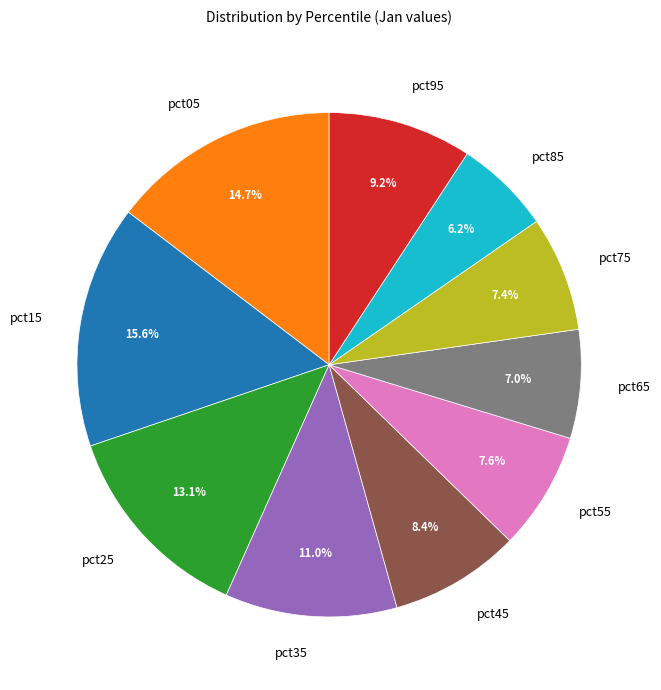

Is it true that pct65 is 7% of the pie?

True